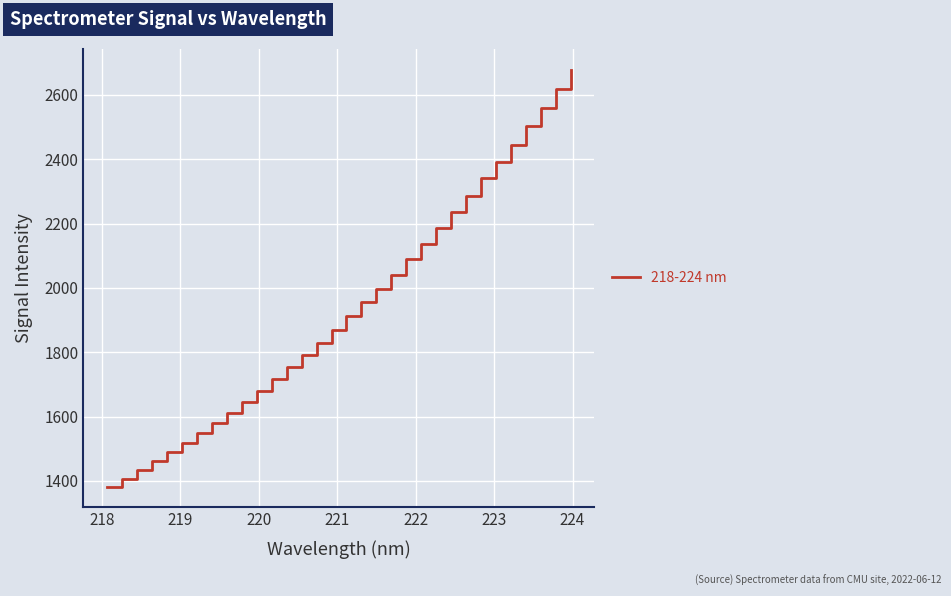

What is the difference between the maximum and minimum values?

1295.4